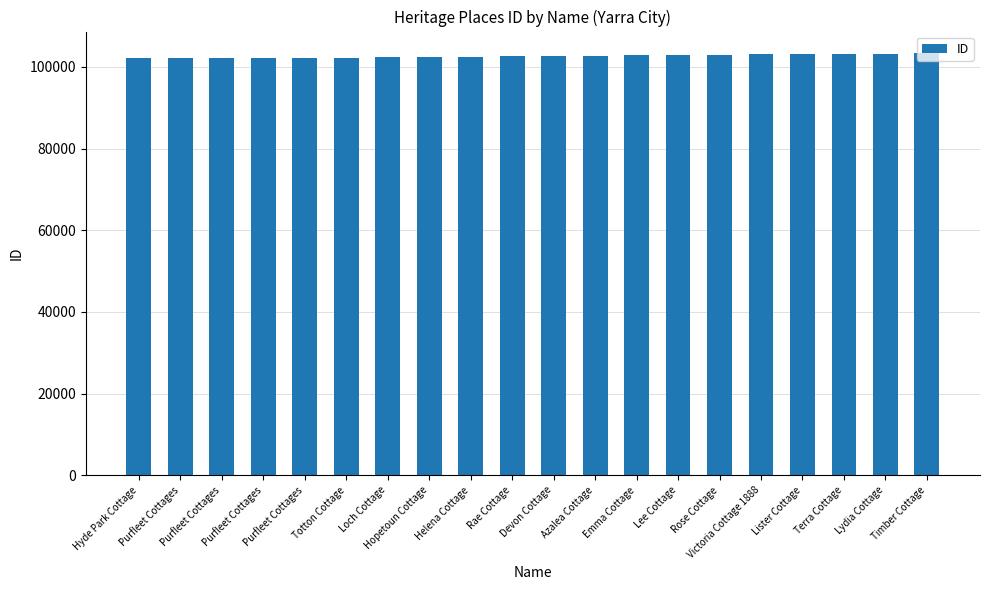

Which category has the highest value across all series?

Timber Cottage